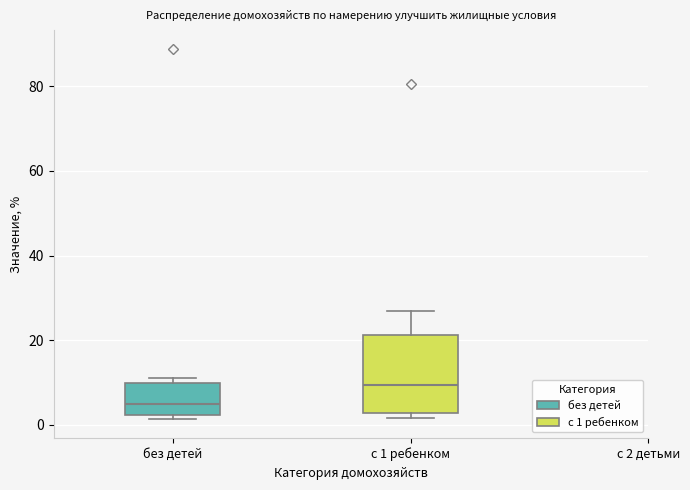

Which box's median line is the highest?

с 1 ребенком